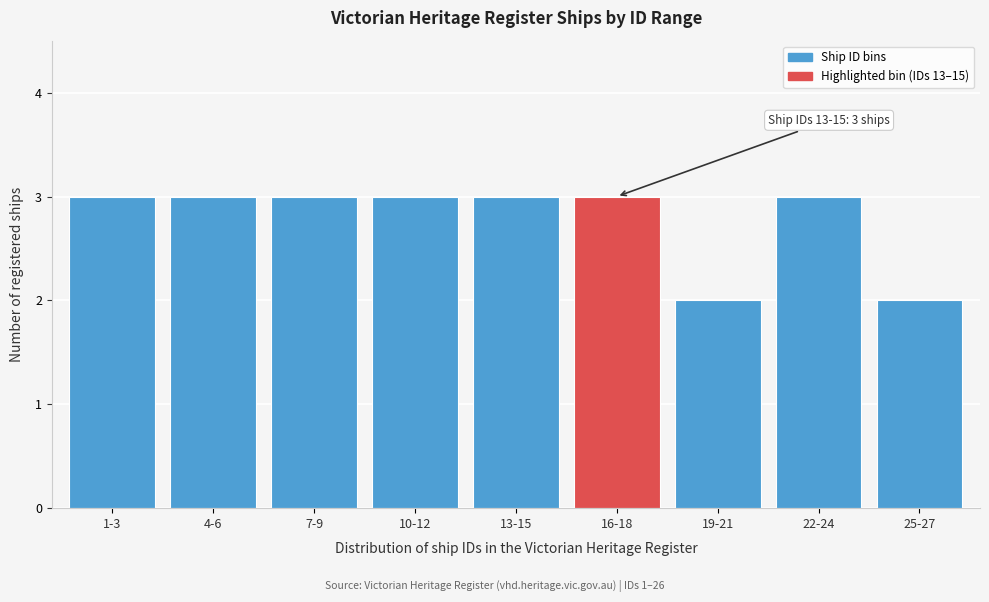

Reading right to left, transcribe all the data shown in this chart.

2	3	2	3	3	3	3	3	3